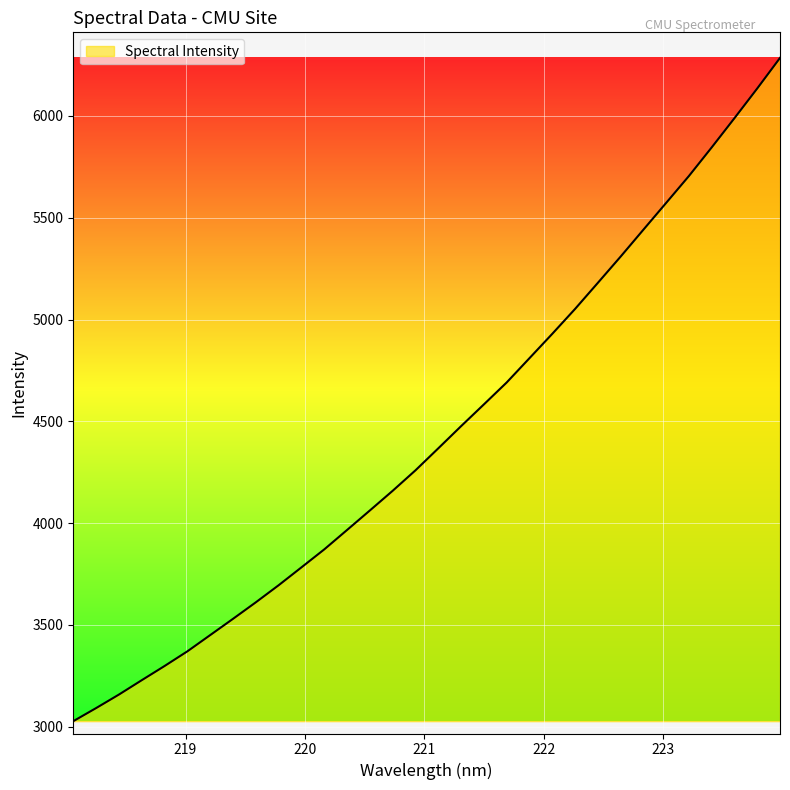

What is the difference between the maximum and minimum values?

3258.4